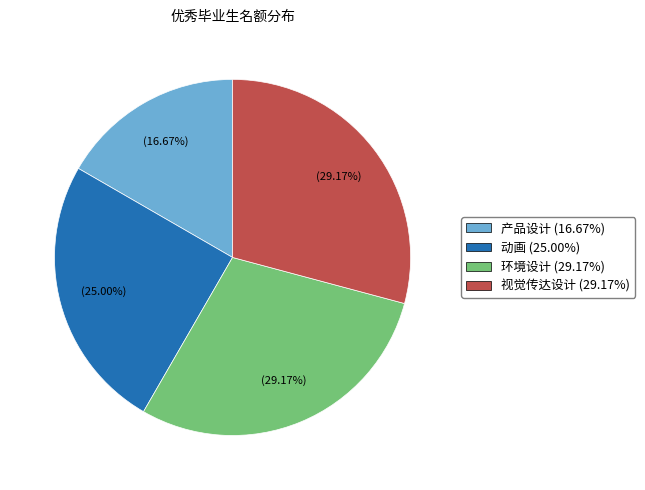

Do 视觉传达设计 (29.17%) and 产品设计 (16.67%) together represent more than half of the pie?

No